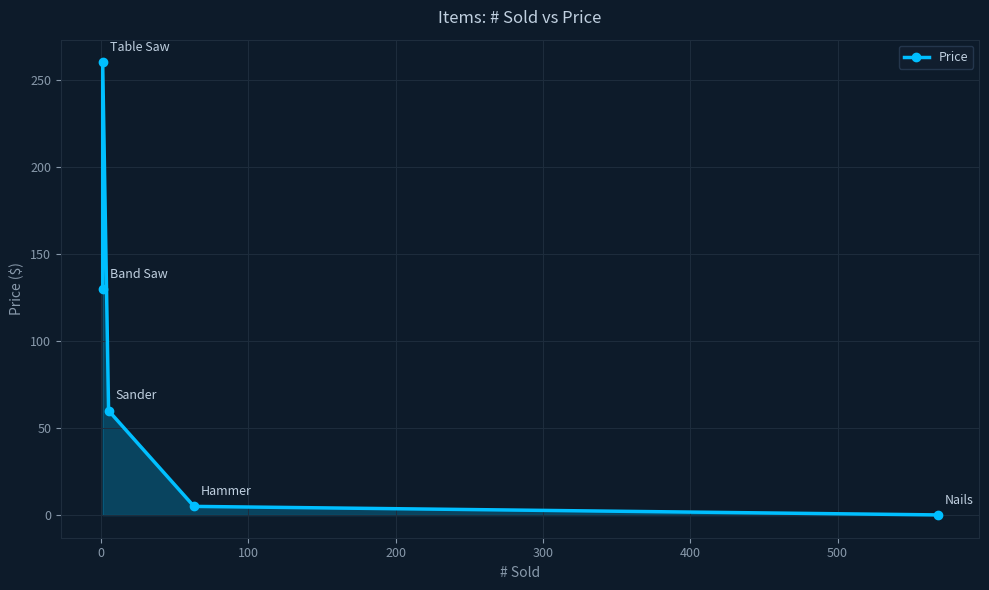

The chart shows a value of 157.5 at 0. True or false?

False